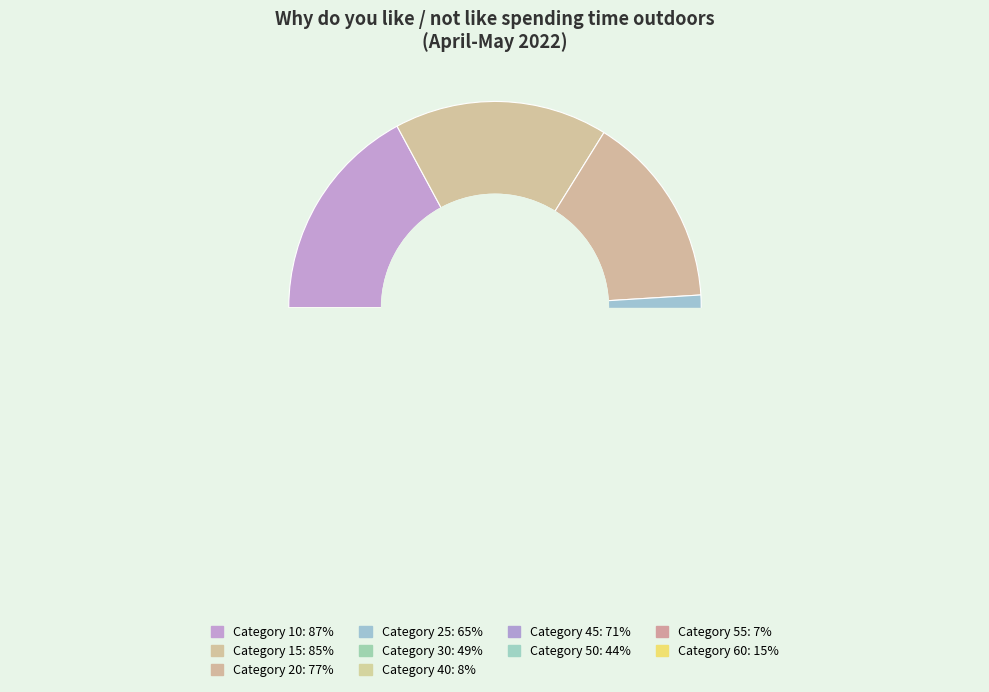

Which slice is the largest?

10